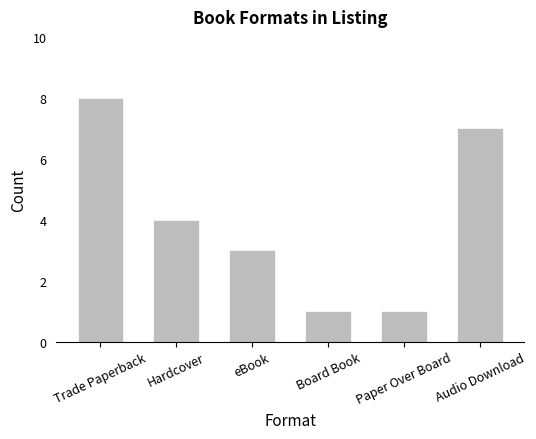

Reading left to right, extract all data points from this chart.

8	4	3	1	1	7